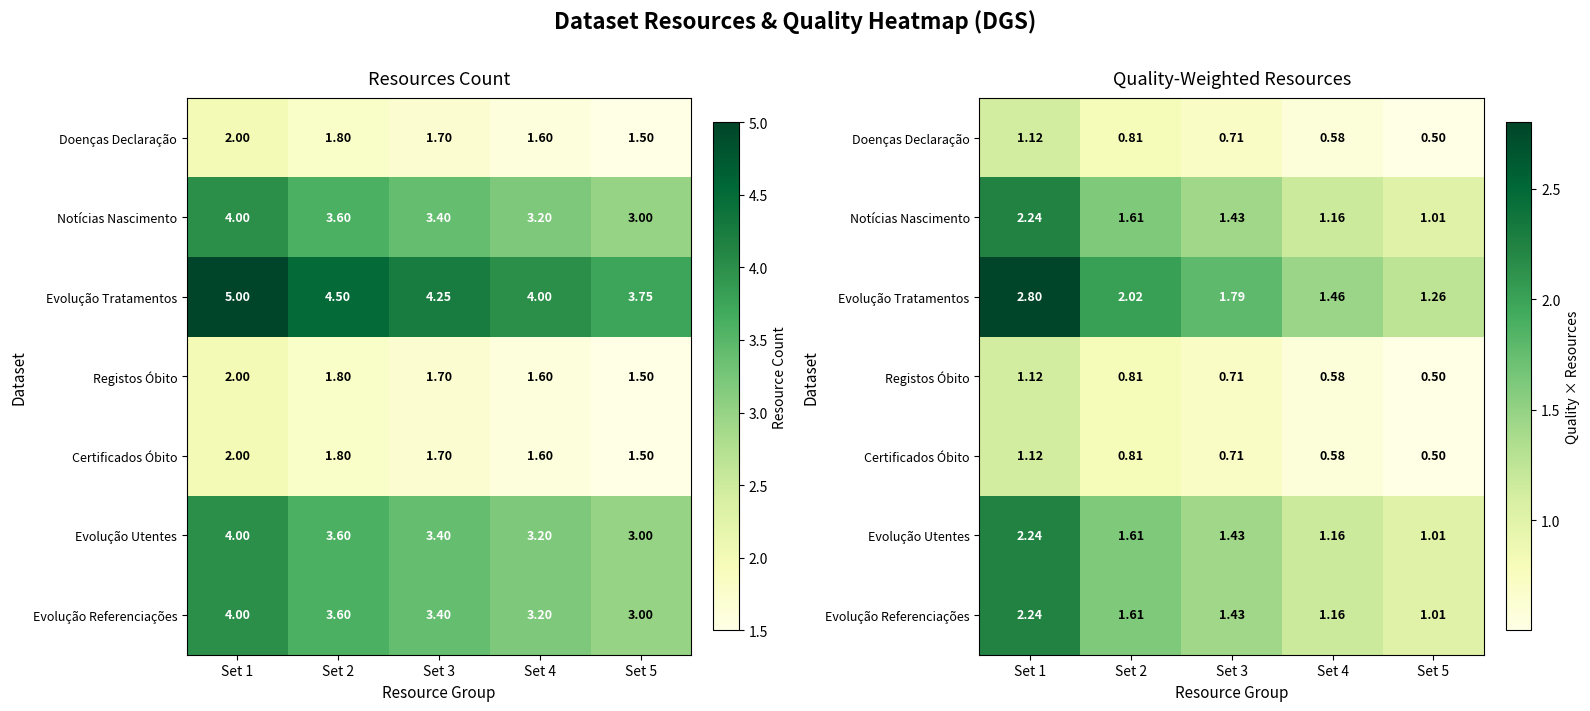

What is the sum of all Evolução Tratamentos values?

9.3